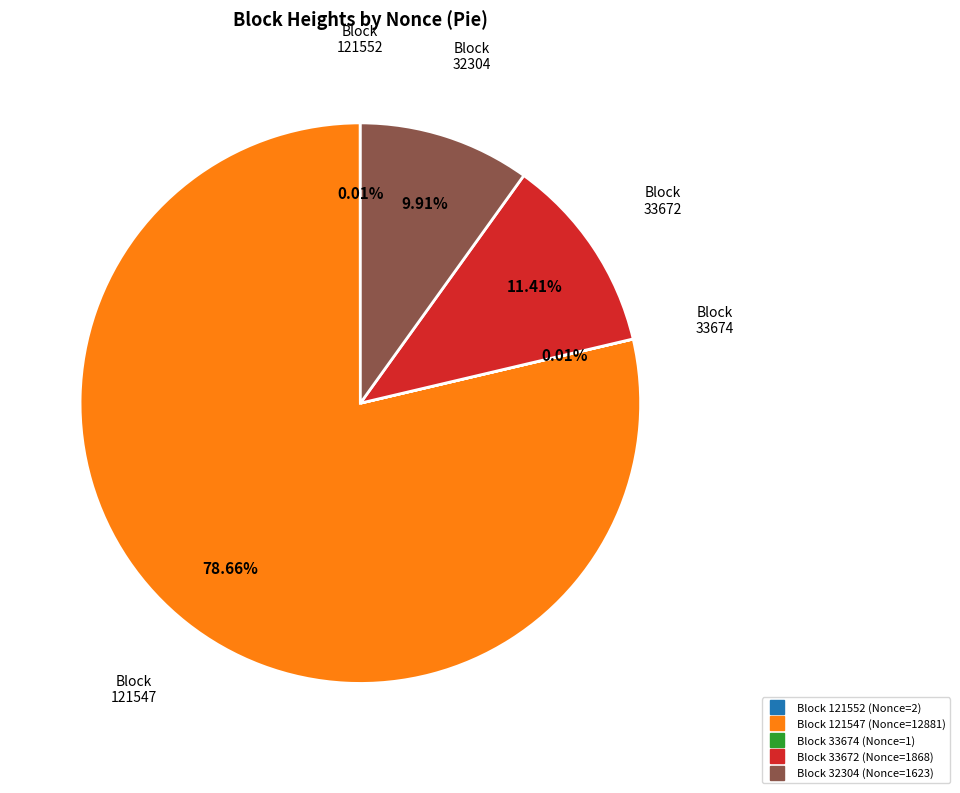

Is there any slice that represents more than half of the pie?

Yes